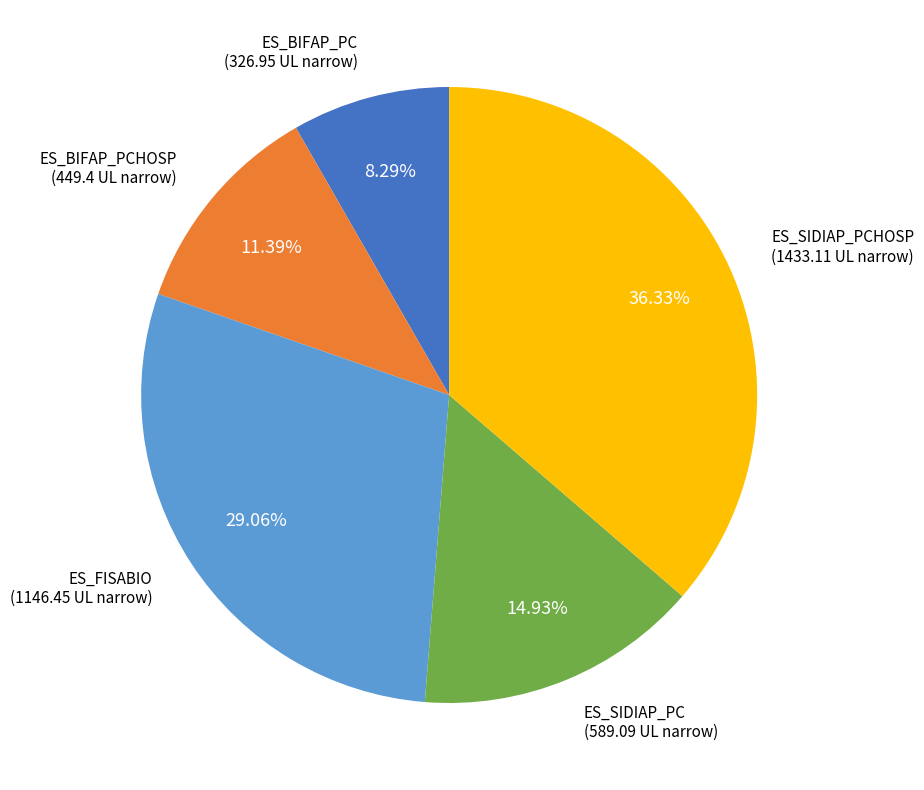

Is there a majority slice in this chart?

No